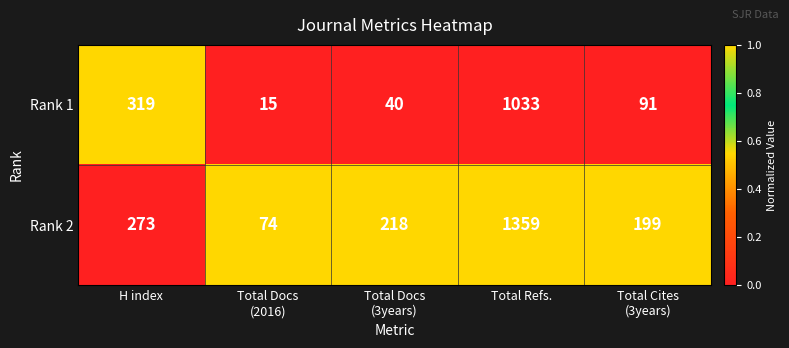

List the series in order of their peak value, lowest first.

Rank 1, Rank 2